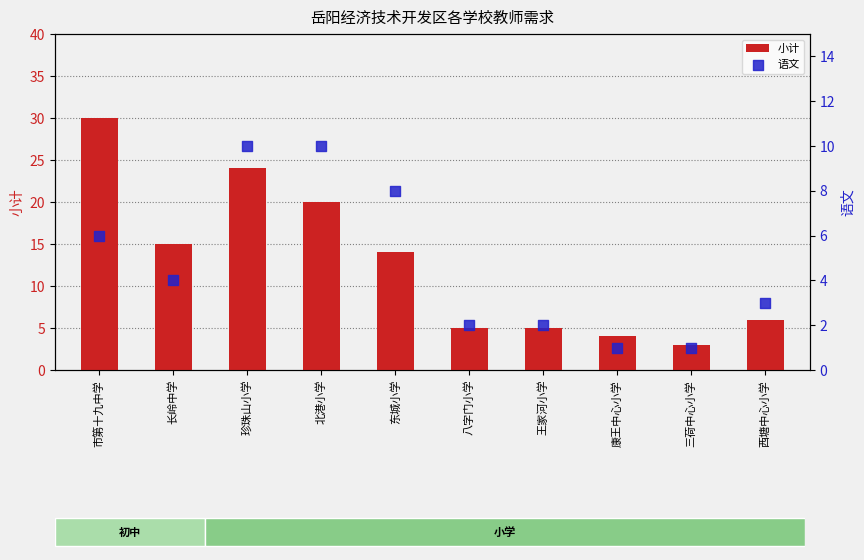

At which category is the sum across all series the highest?

市第十九中学